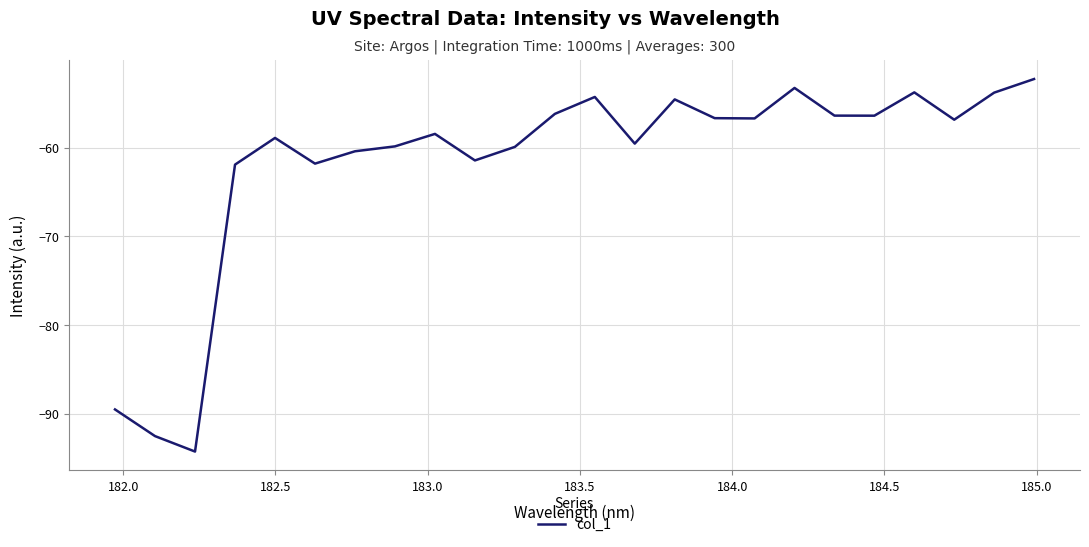

What is the difference between the maximum and minimum values?

42.0